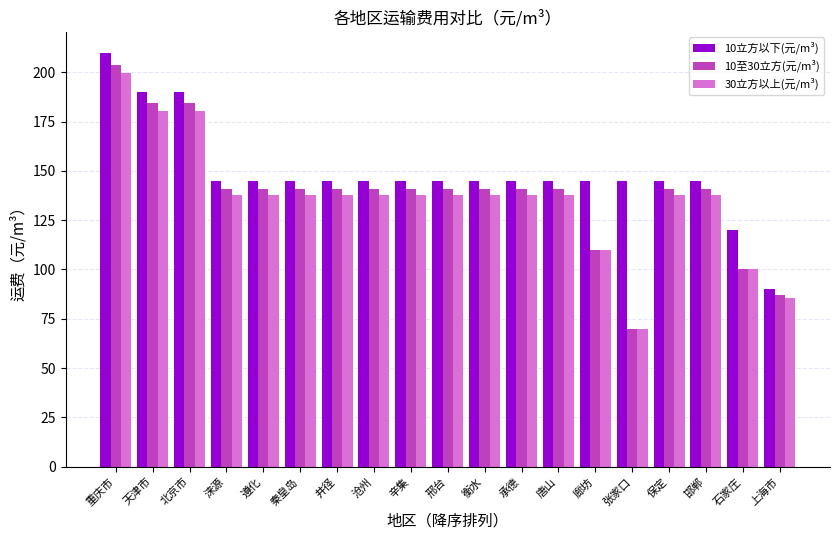

What is the difference between the 30立方以上(元/m³) values at 张家口 and 廊坊?

40.0